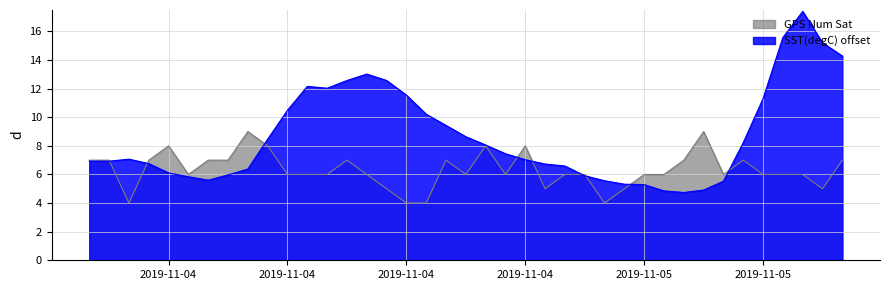

True or false: GPS Num Sat and SST(degC) intersect in this chart.

True